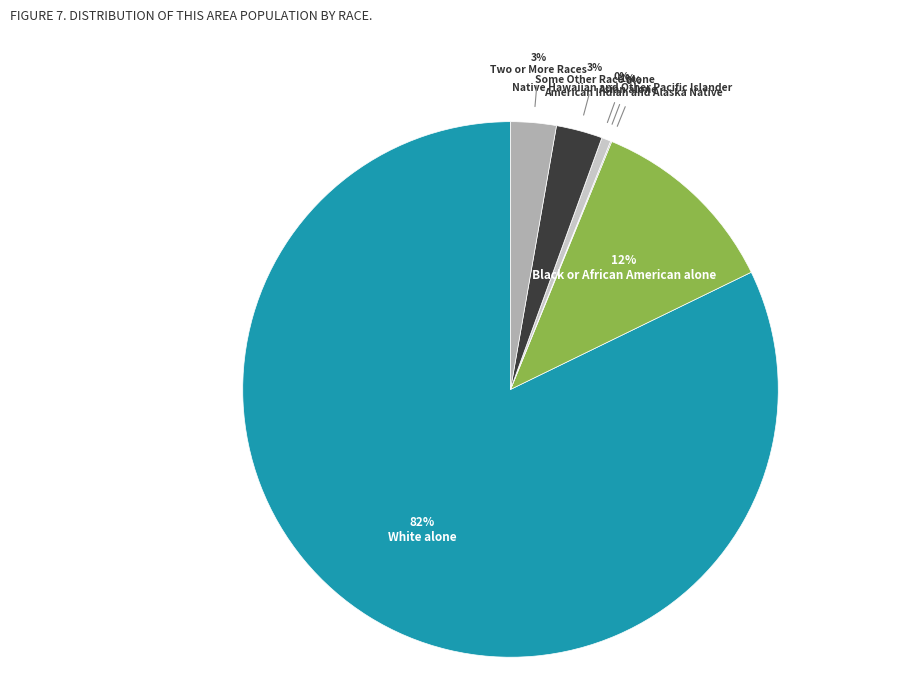

Which category has the smallest portion of the pie?

Native Hawaiian and Other Pacific Islander